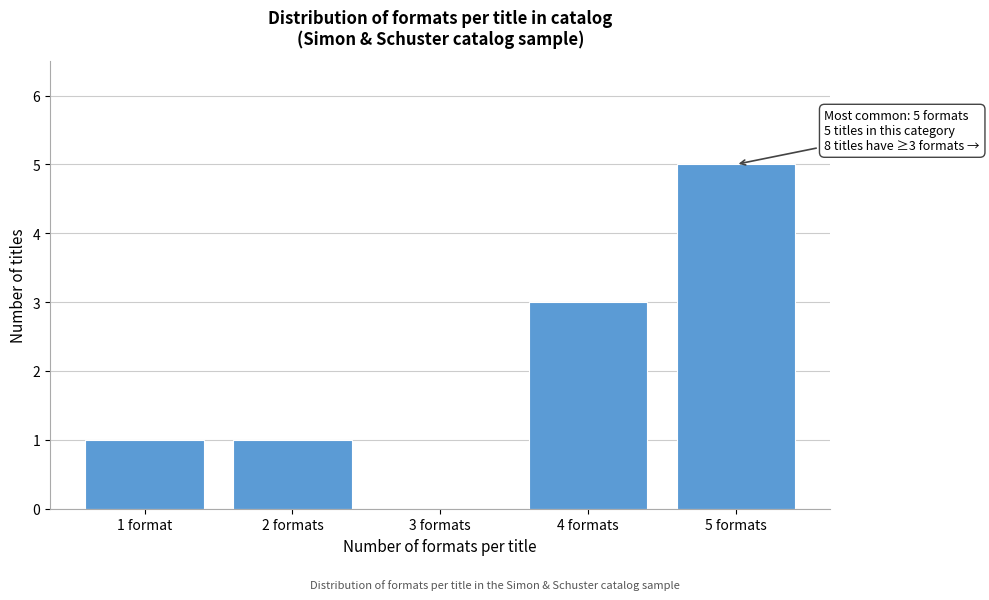

Reading left to right, extract all data points from this chart.

1 format=1	2 formats=1	3 formats=0	4 formats=3	5 formats=5